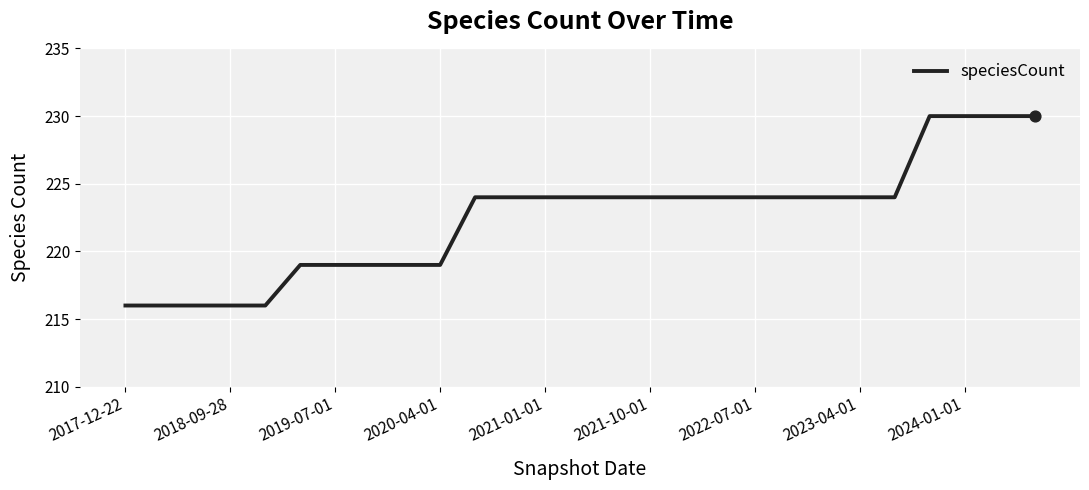

What is the greatest value displayed?

230